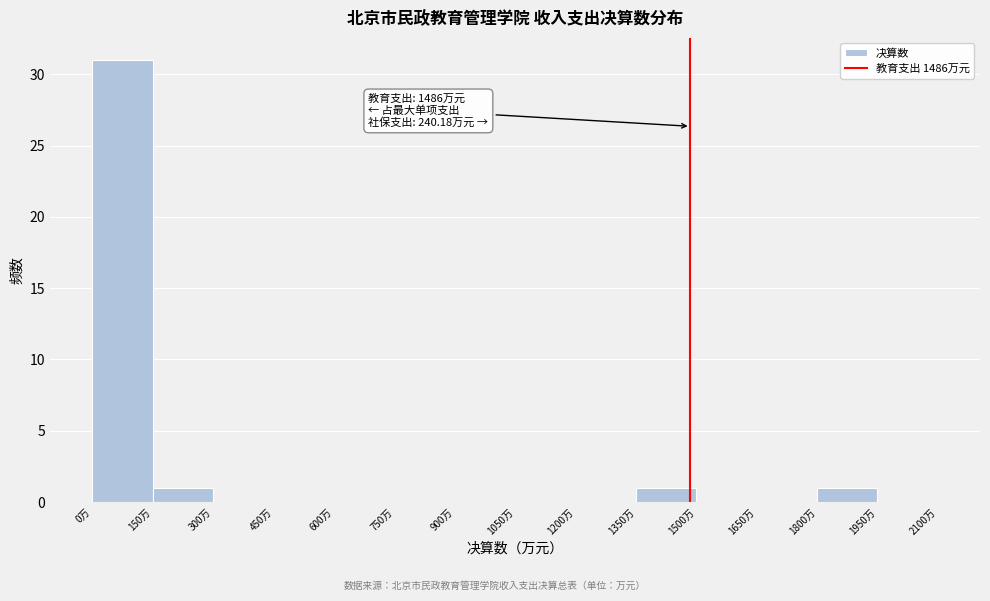

Which range on the x-axis has the tallest bar?

0 to 150